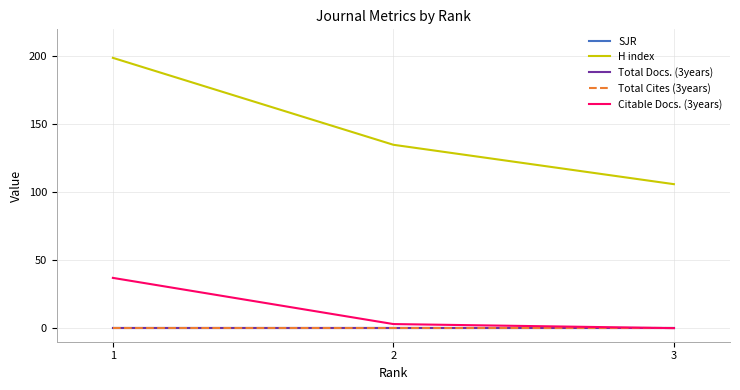

What is the difference between the highest and lowest values at 3?

106